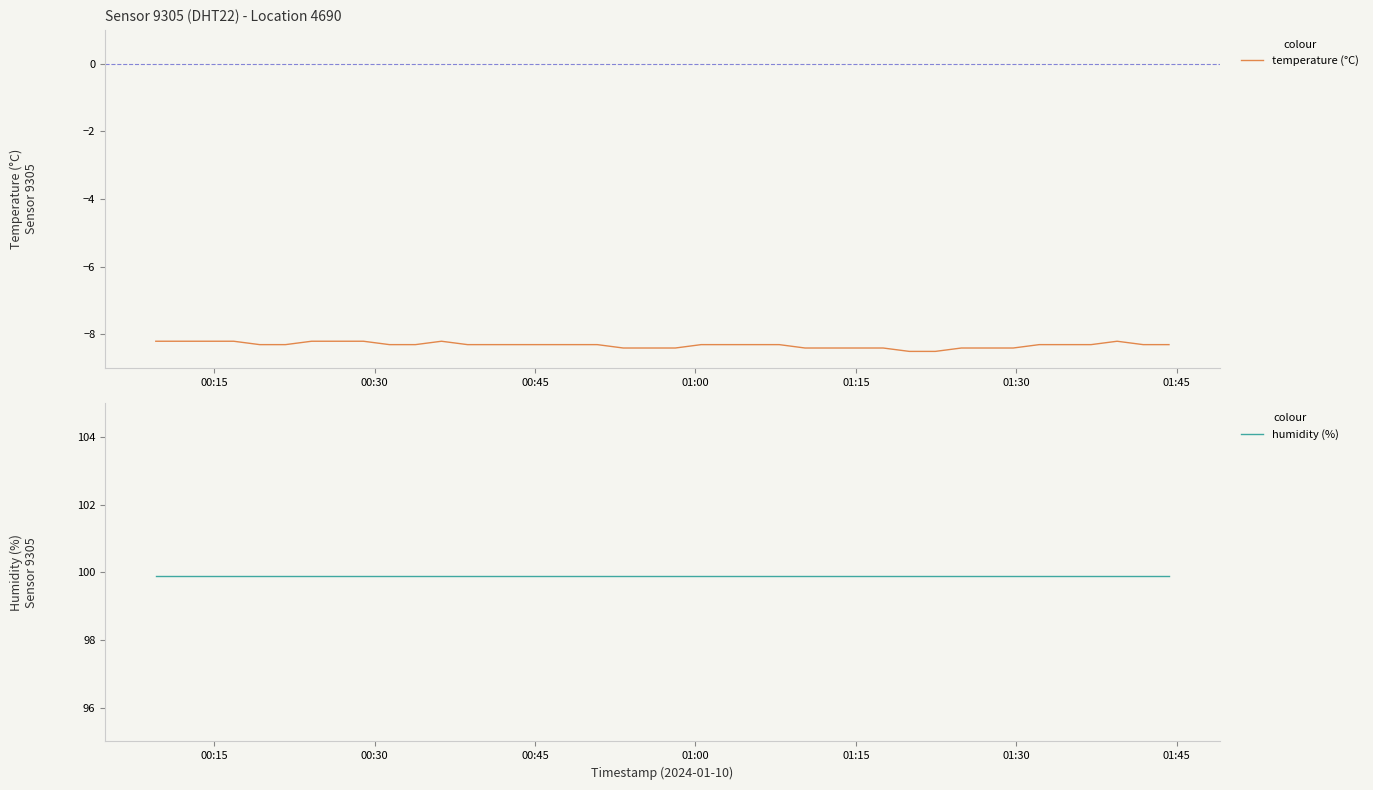

True or false: humidity (%) has more than 2 points higher than both neighbors.

False